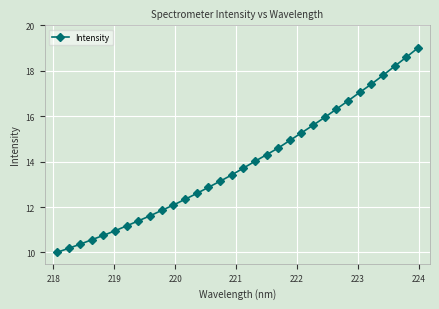

What is the smallest value displayed?

10.0